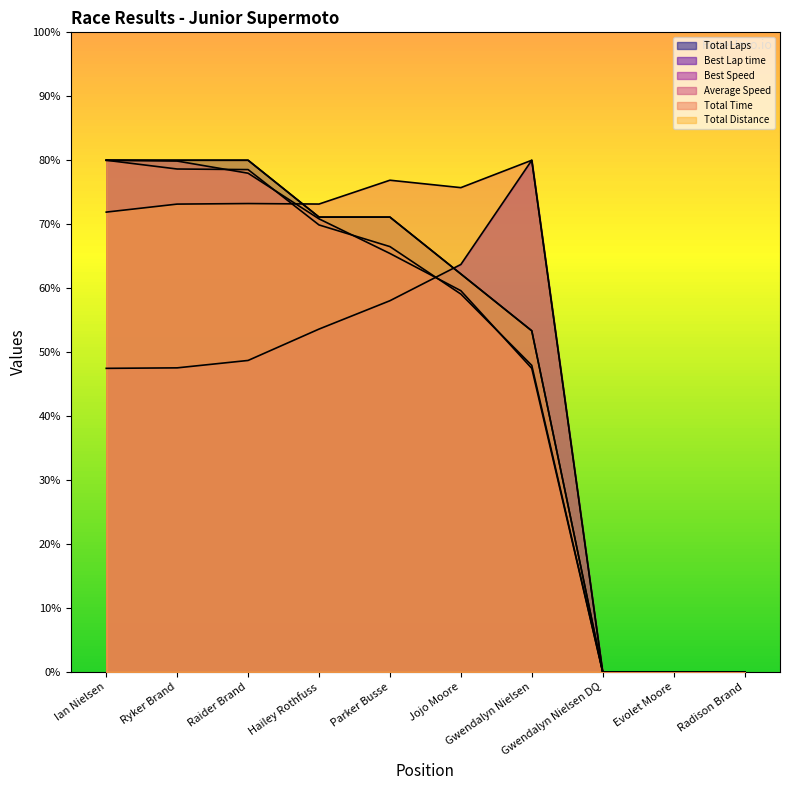

What is the spread (max minus min) of values at Parker Busse?

18.8